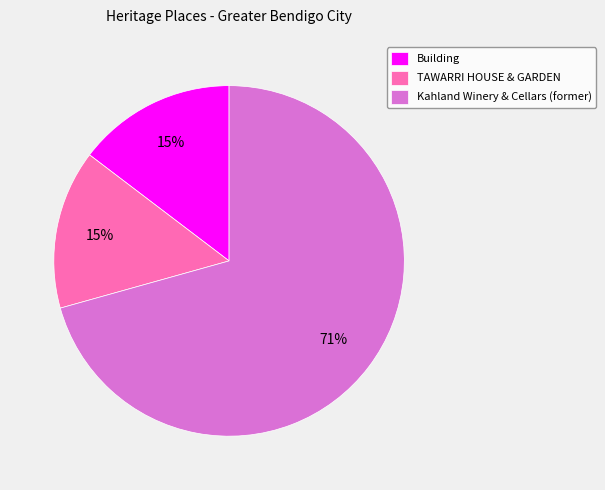

Which has a higher value, Kahland Winery & Cellars (former) or Building?

Kahland Winery & Cellars (former)